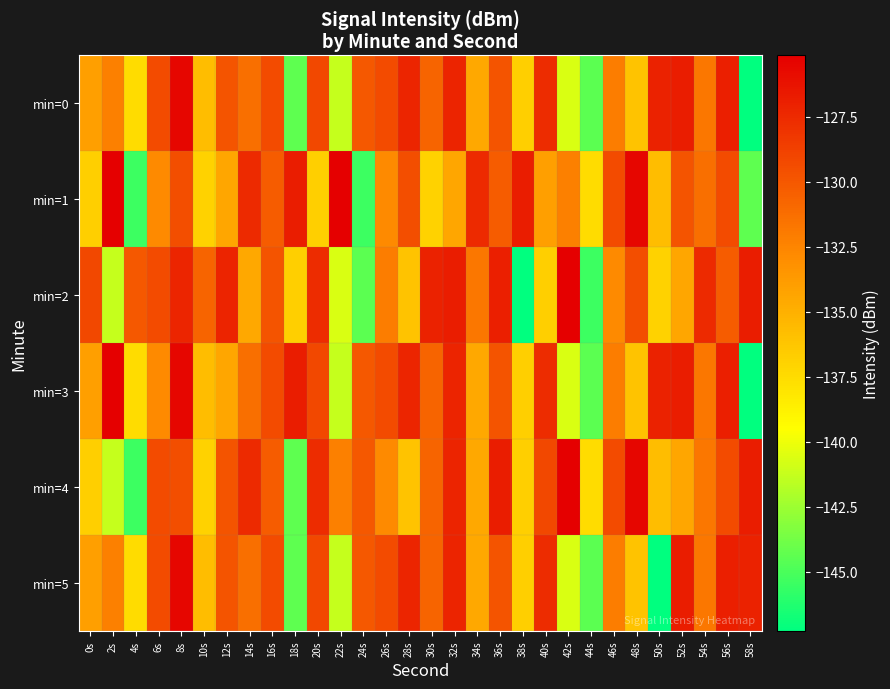

At which category is the sum across all series the highest?

8s